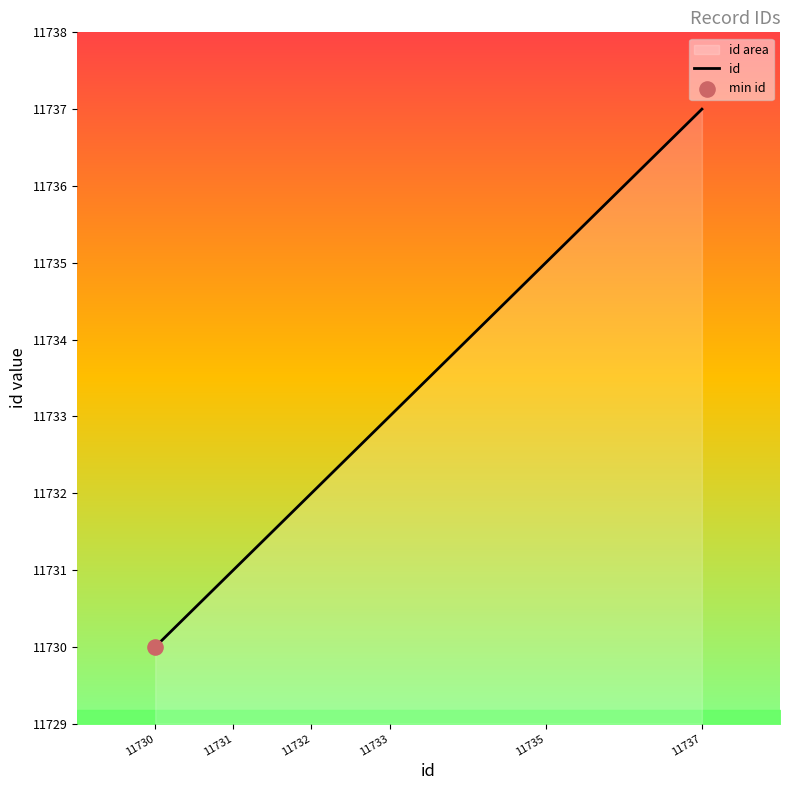

What is the change in value from 11730 to 11737?

+7